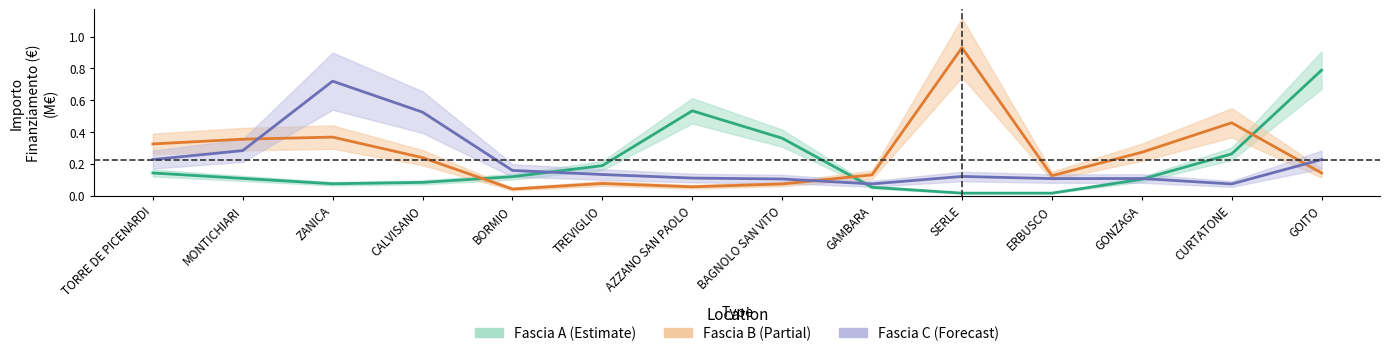

Rank the series by their maximum value, from lowest to highest.

Fascia C (Forecast), Fascia A (Estimate), Fascia B (Partial)